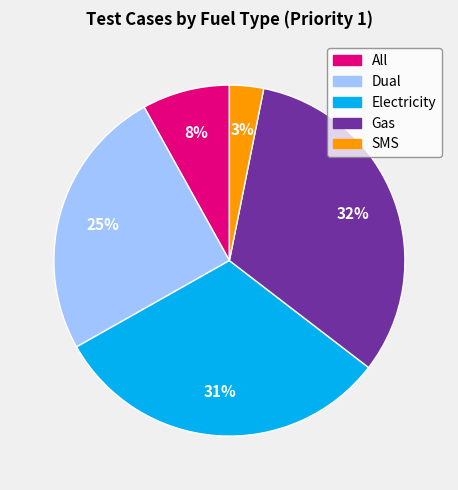

To the nearest percent, what is the average slice percentage?

20%